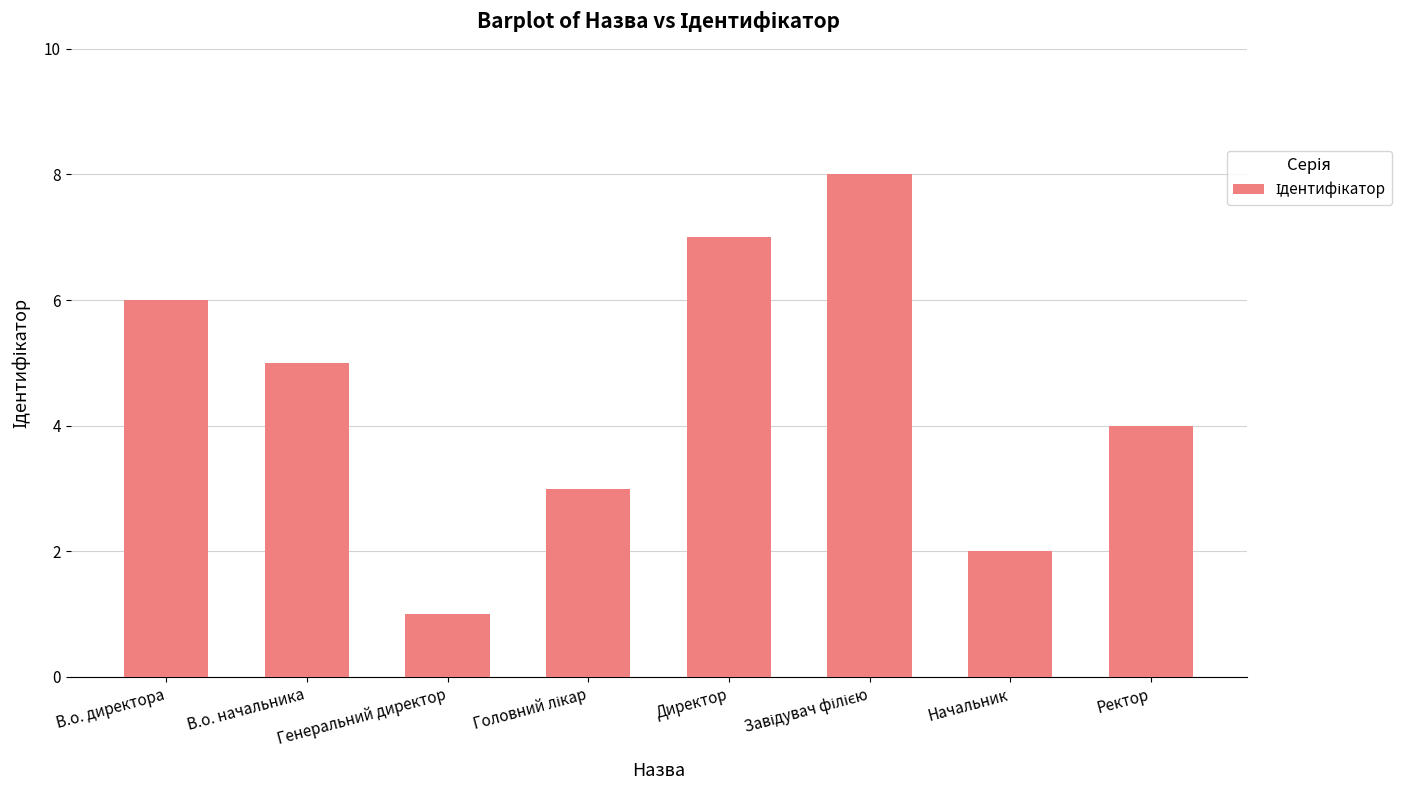

What is the ratio of the value at В.о. директора to the value at Начальник?

3.0